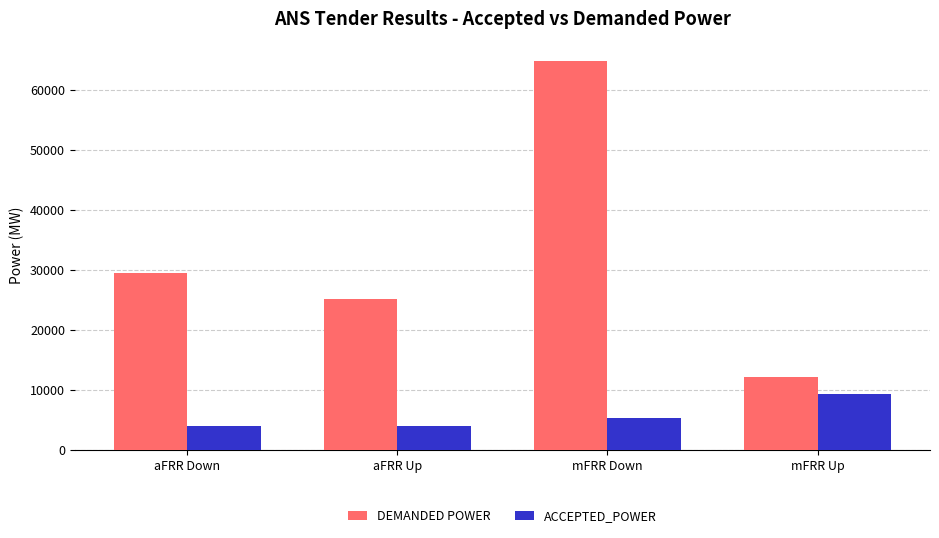

At which label is DEMANDED POWER closest to 38450?

aFRR Down